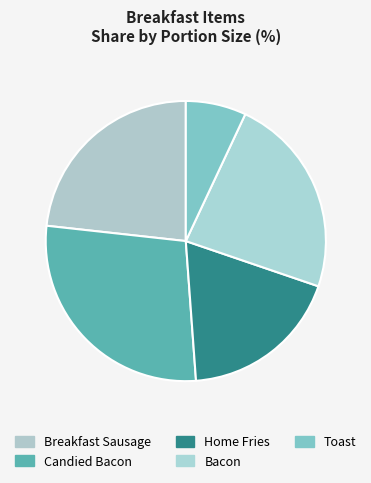

How many segments does this pie chart have?

5